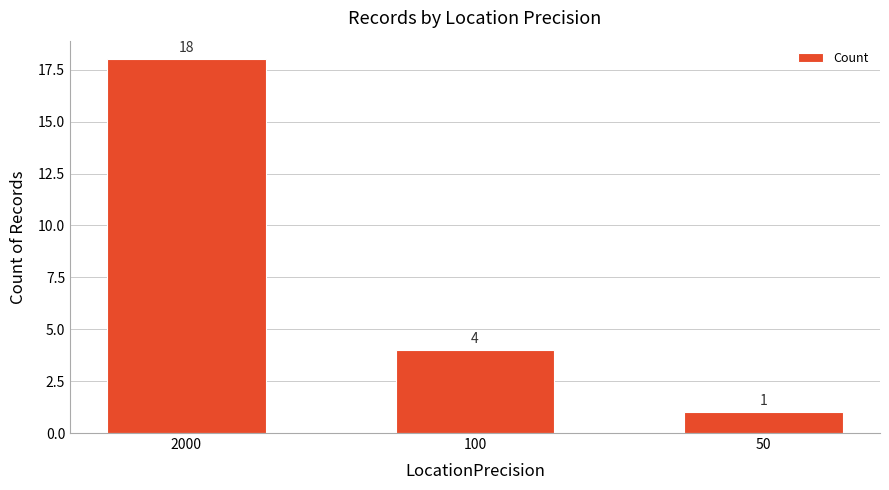

How many distinct data groups are displayed?

1